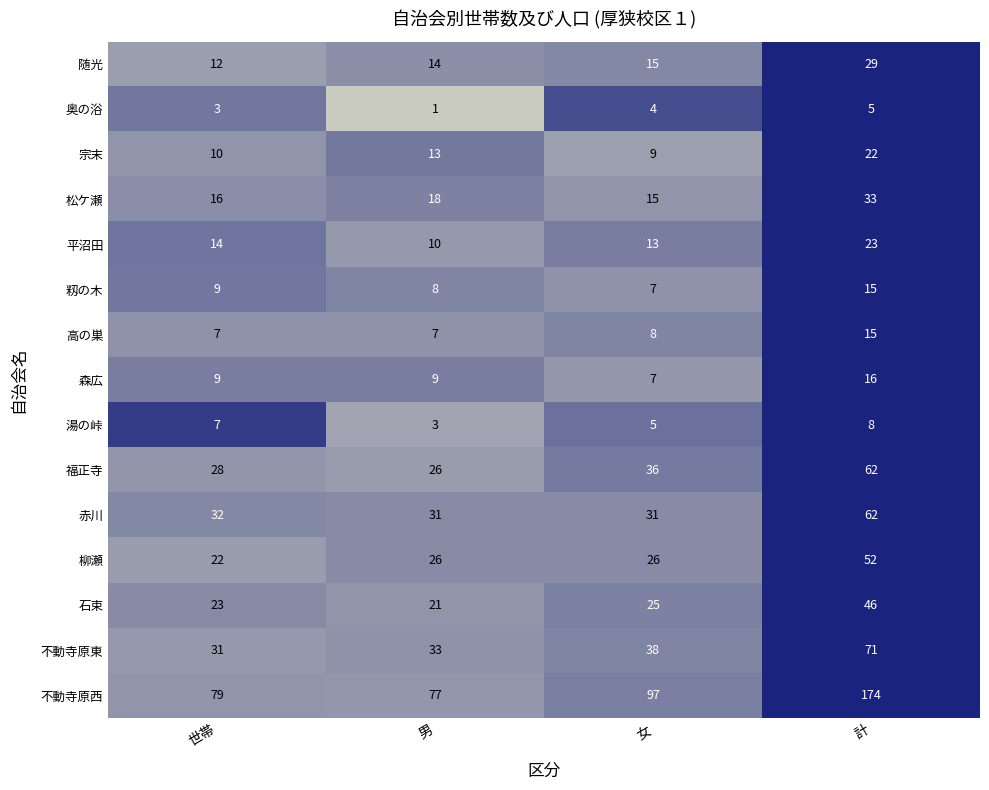

Rank the categories by 奥の浴 value from highest to lowest.

計, 女, 世帯, 男